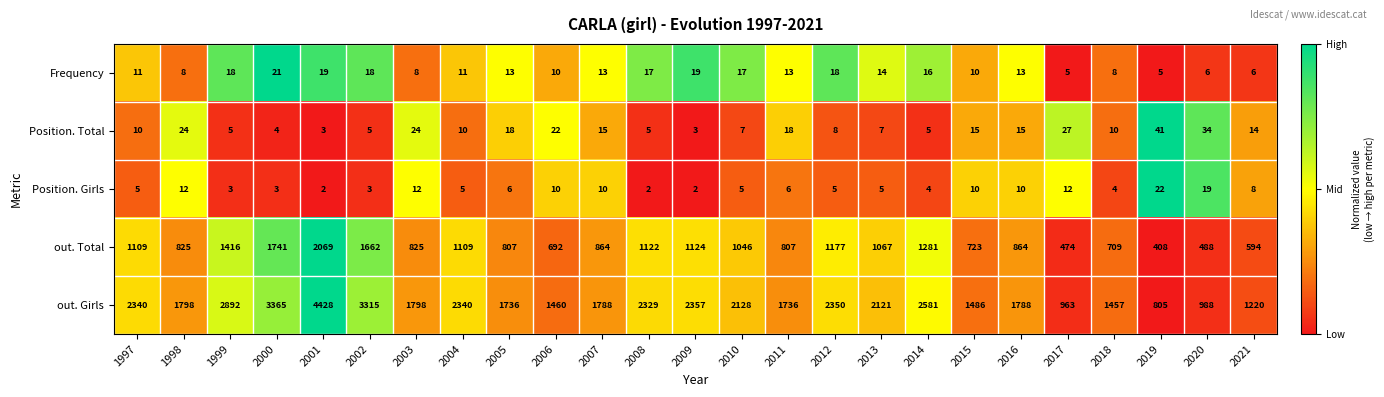

At which label does Frequency first exceed 13?

1999